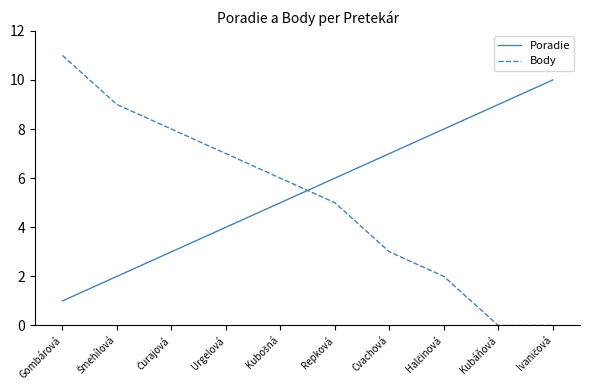

At which category is the sum across all series the highest?

Gombárová